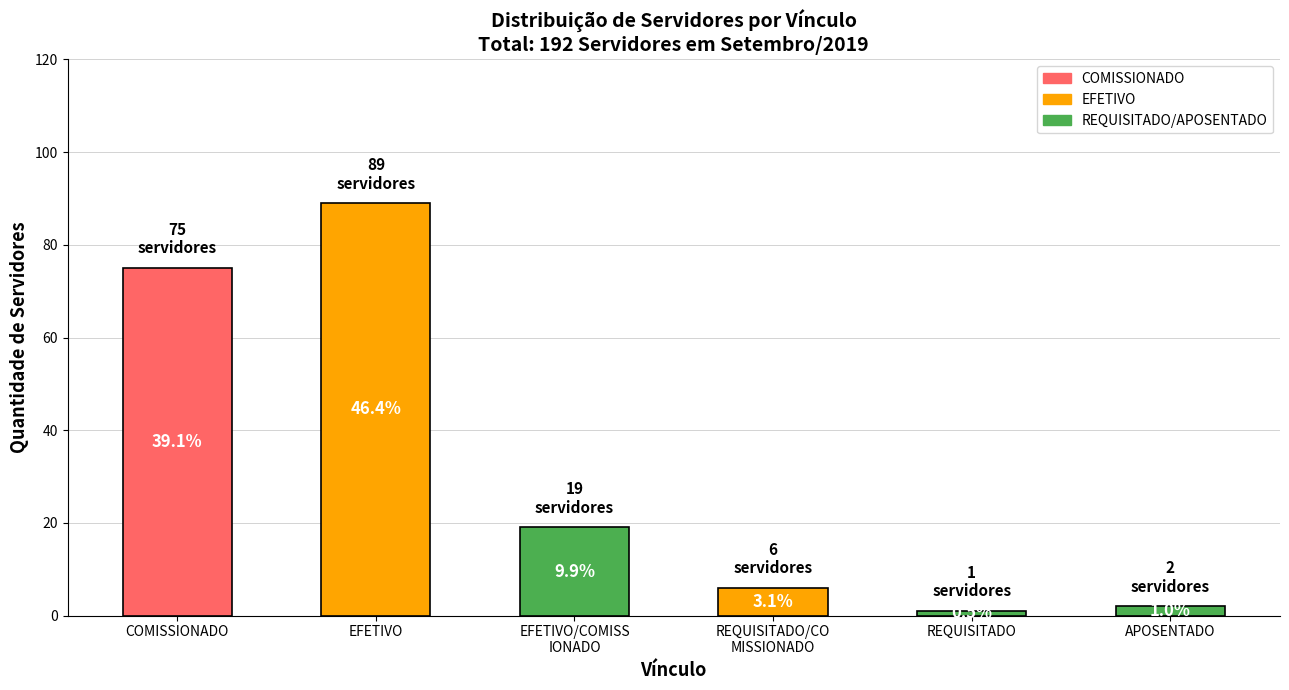

Are the bars horizontal?

No